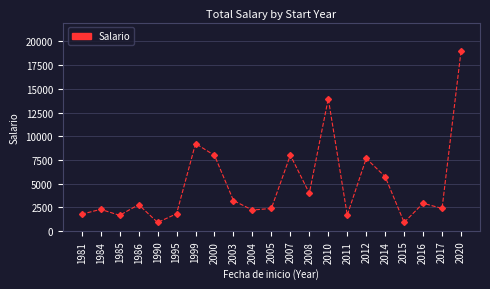

Count the number of categories in the chart.

21